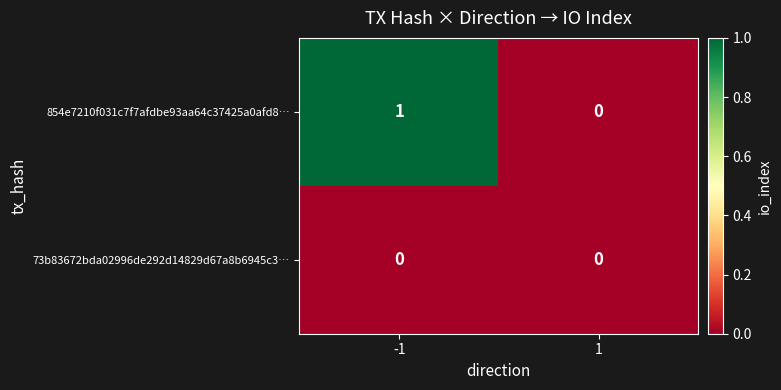

Which series has the widest spread of values?

854e7210f031c7f7afdbe93aa64c37425a0afd8…